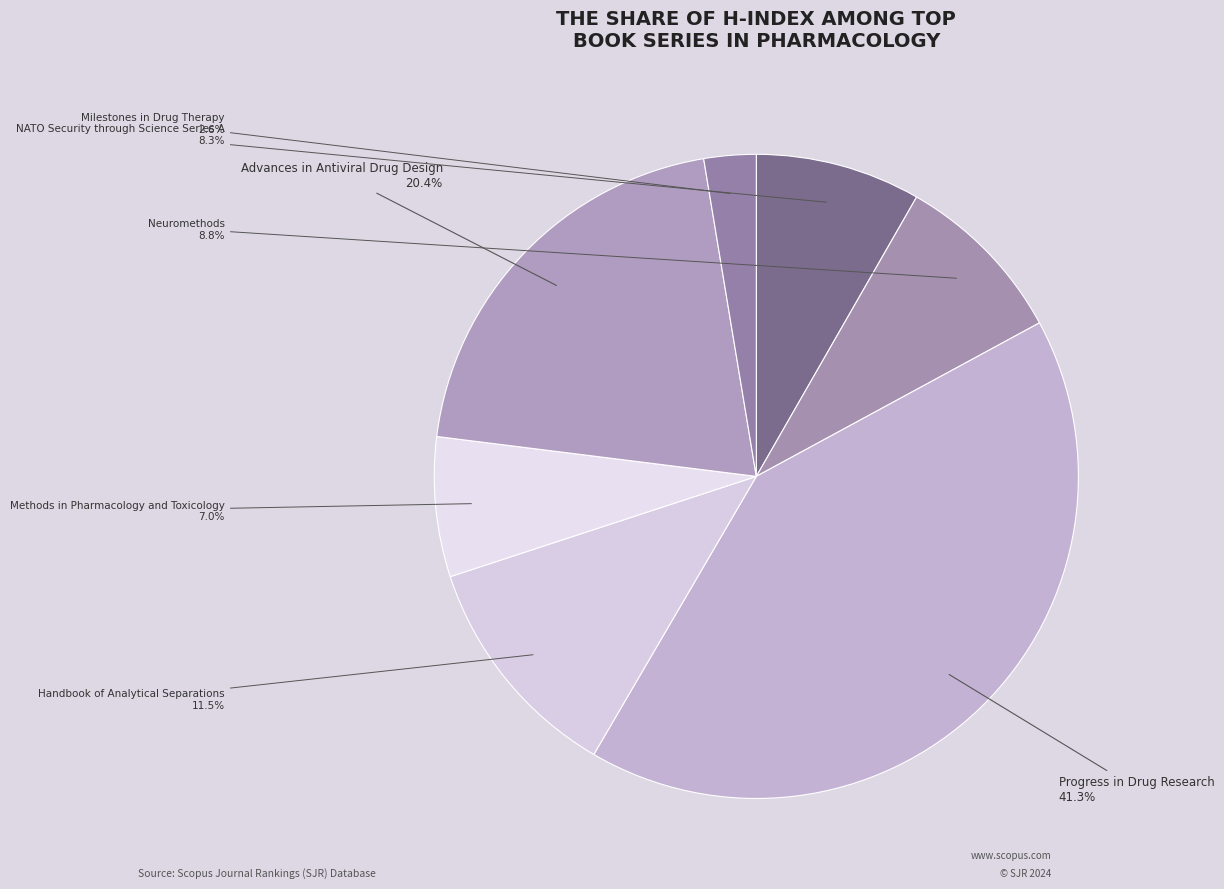

Between Handbook of Analytical Separations and NATO Security through Science Series A, which is larger?

Handbook of Analytical Separations